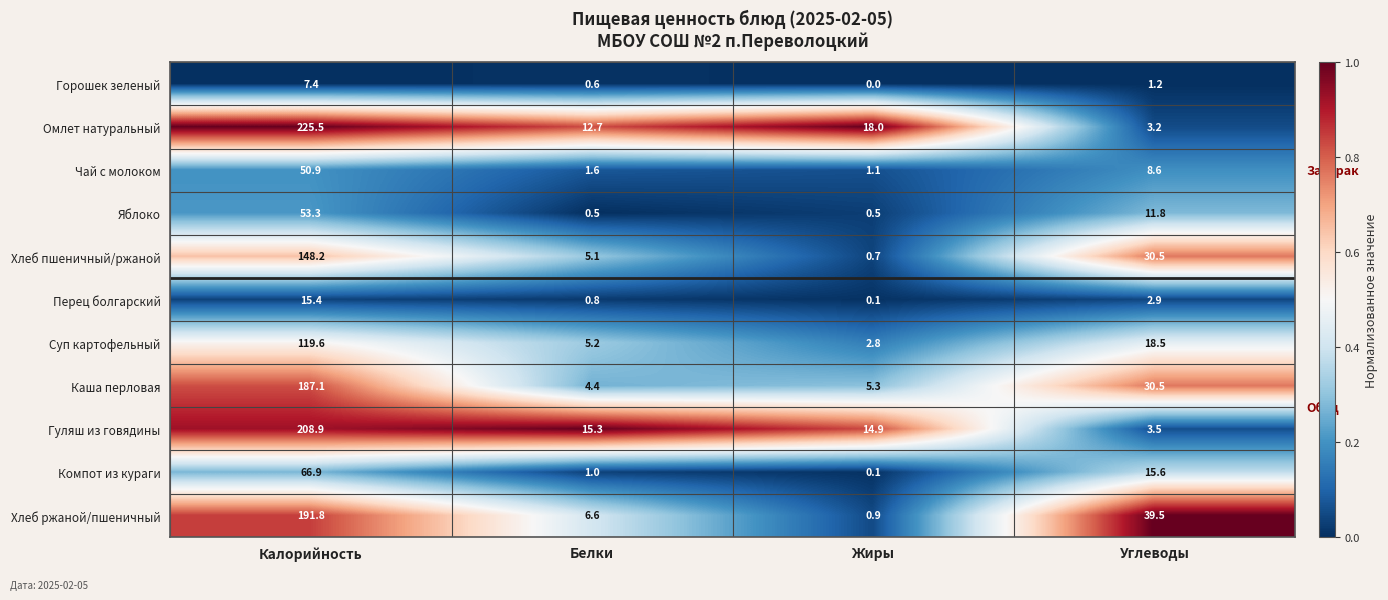

What is the difference between the highest and lowest values at Калорийность?

218.1